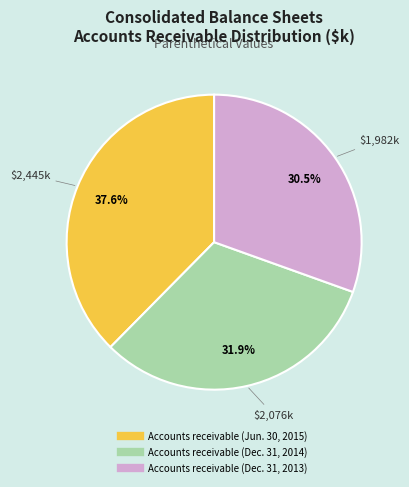

To the nearest percent, what is the average slice percentage?

33%